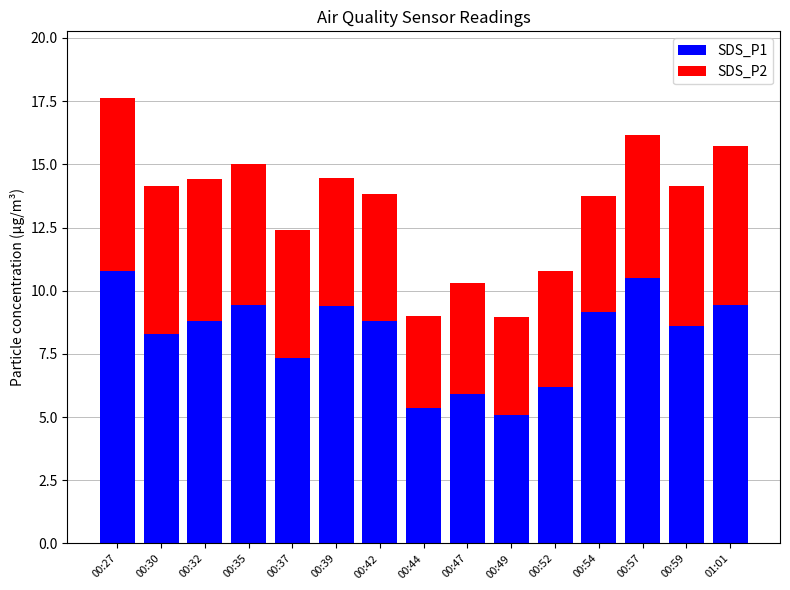

How many categories are shown in the chart?

15